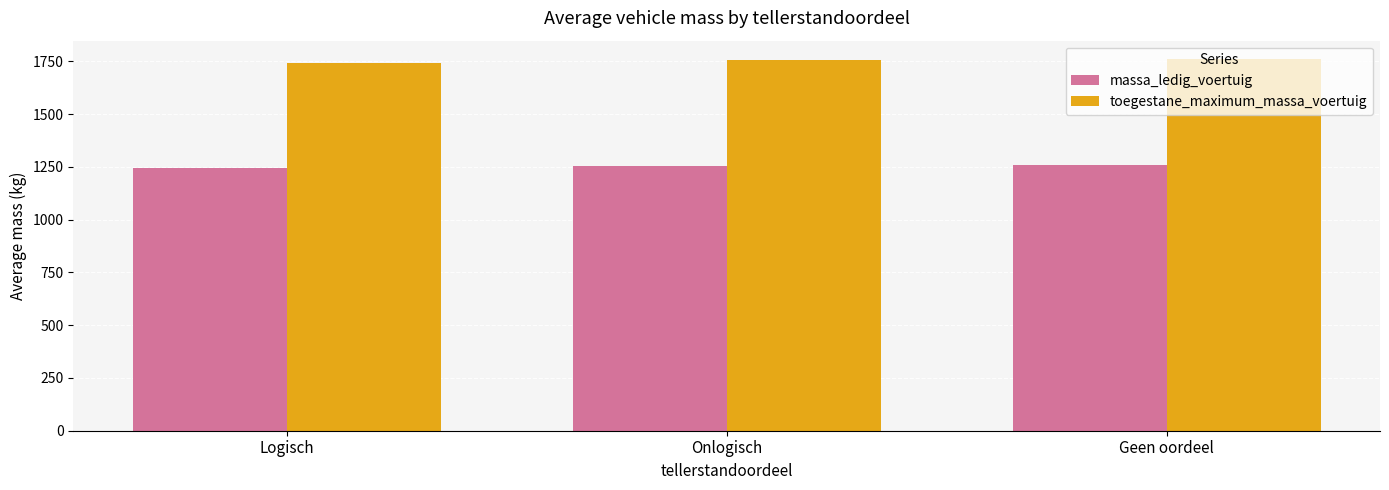

At which label is massa_ledig_voertuig closest to 1251?

Onlogisch